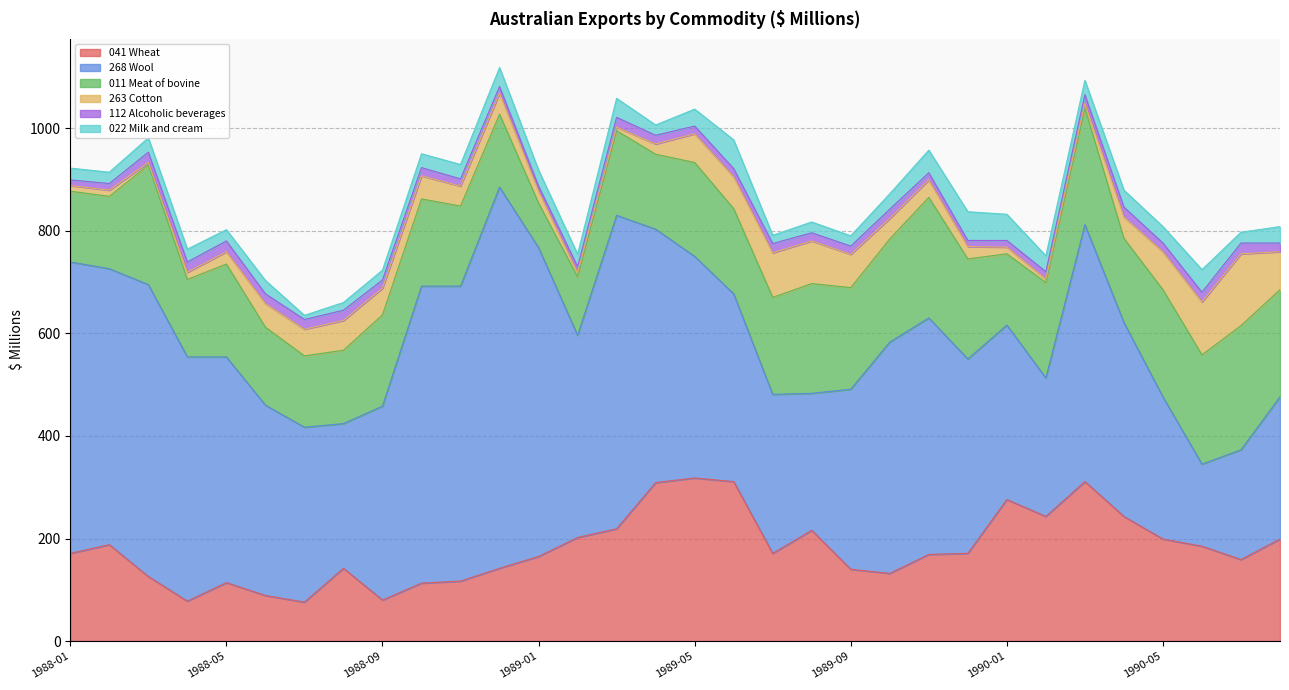

Where is 022 Milk and cream nearest to the value 32?

1990-05